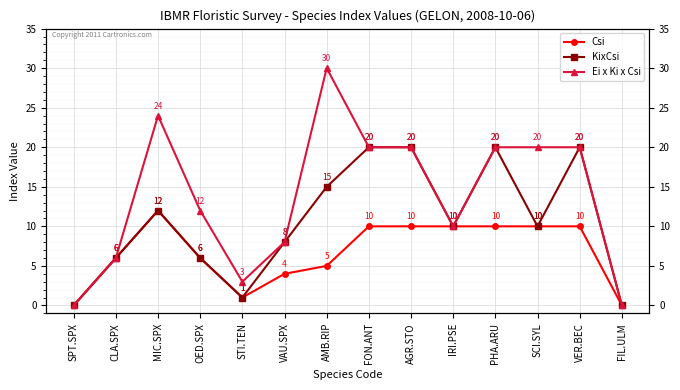

Is the value of Csi at SPT.SPX greater than the value of KixCsi at CLA.SPX?

No